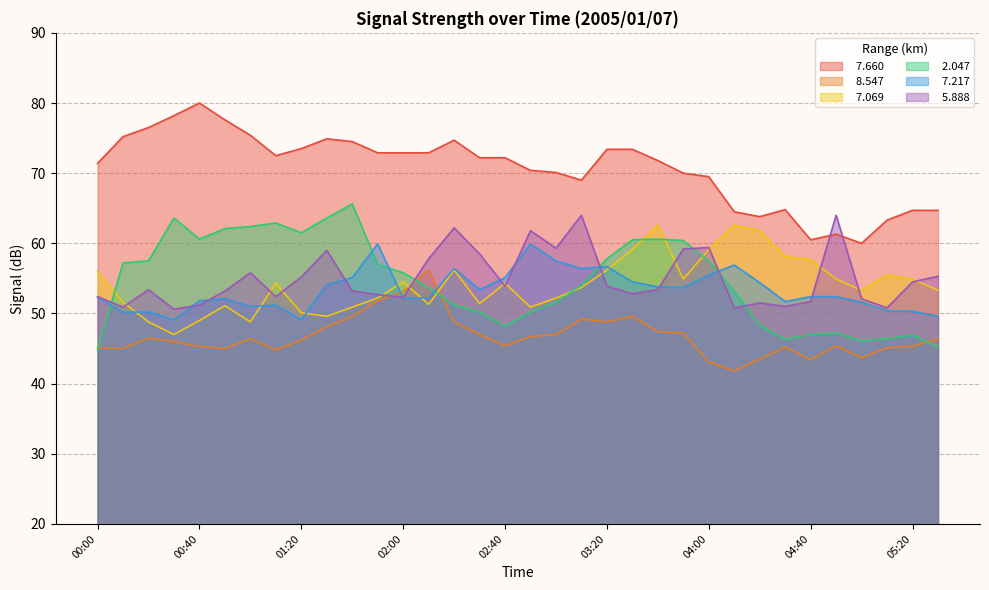

What is the difference between the maximum and minimum values in the   5.888 series?

13.4